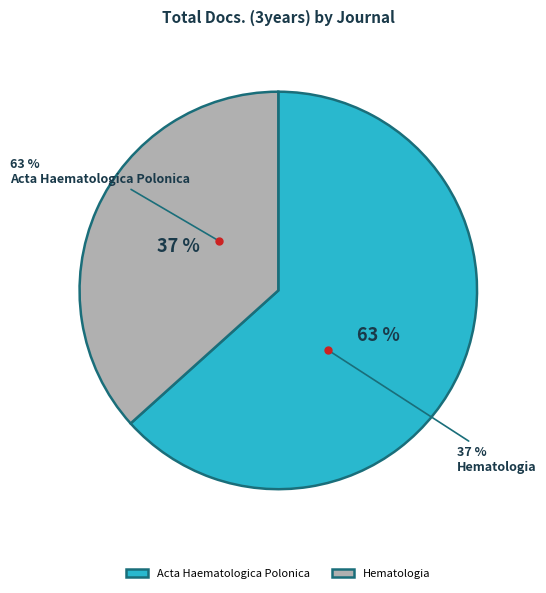

Combined, do Hematologia and Acta Haematologica Polonica account for over 50%?

Yes